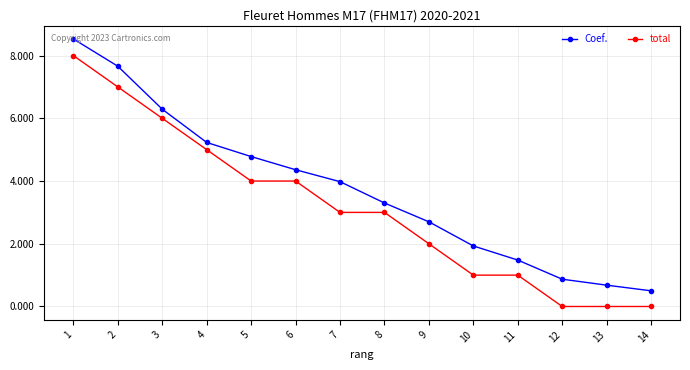

How many values in the Coef. series are below 3?

6